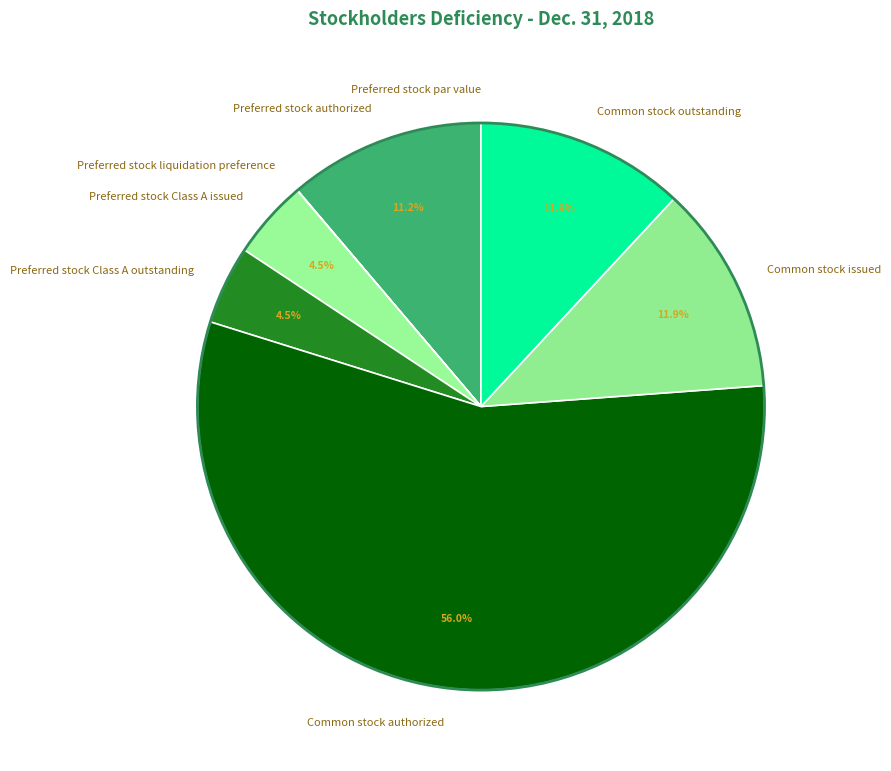

Combined, do Preferred stock authorized and Preferred stock Class A issued account for over 50%?

No